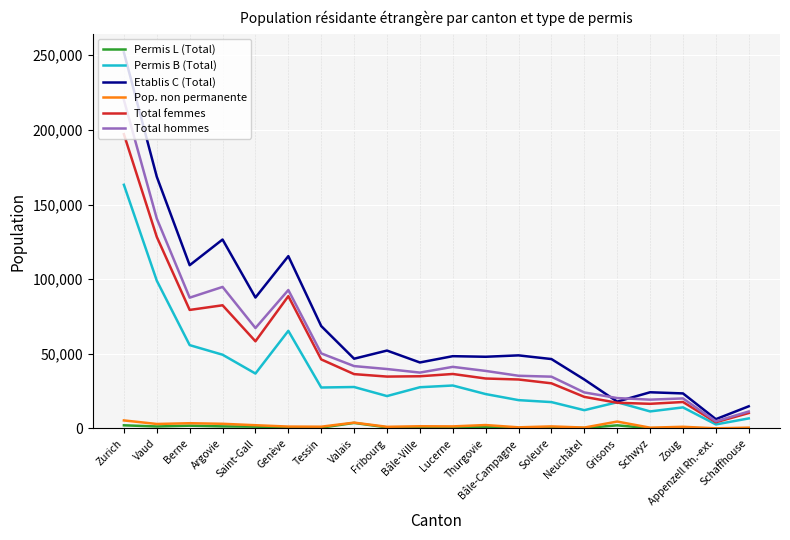

What is the lowest value of the Etablis C (Total) series?

6204